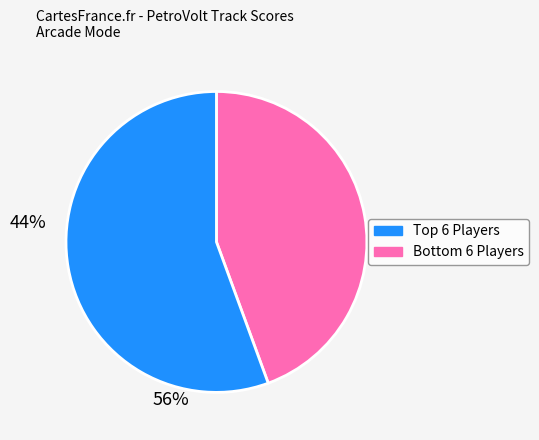

Does any single category account for the majority?

Yes